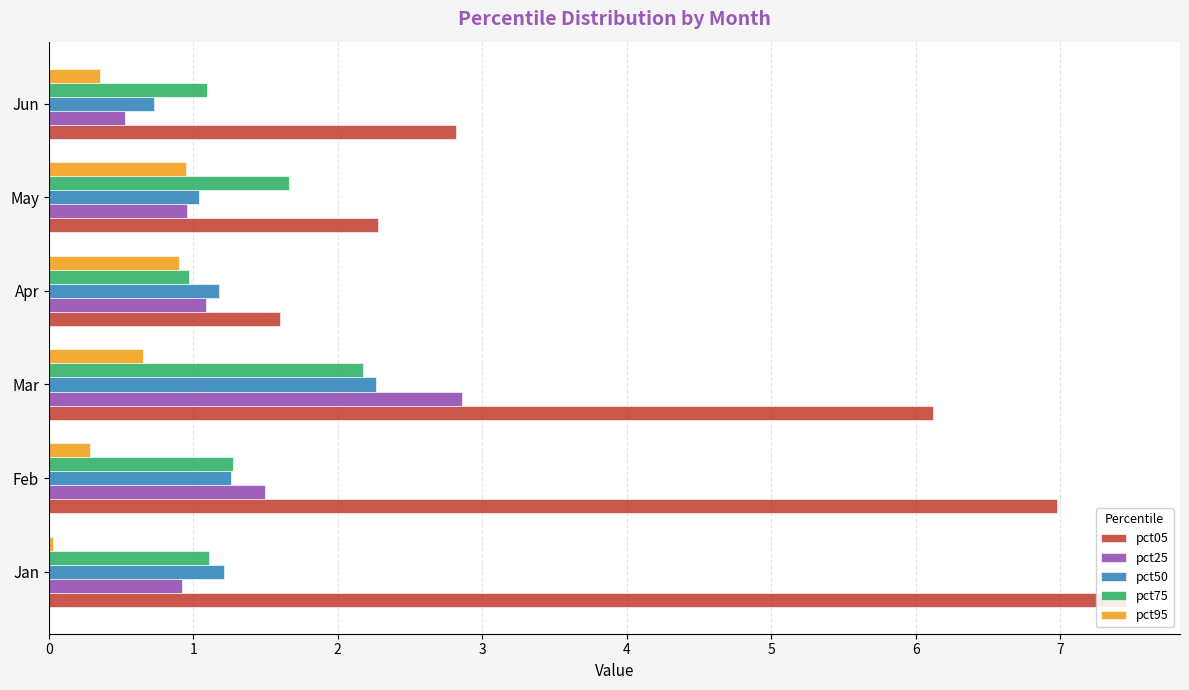

Does the chart contain stacked bars?

No